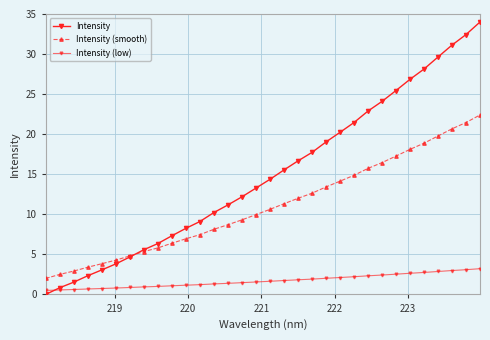

How many values in Intensity are above zero?

31